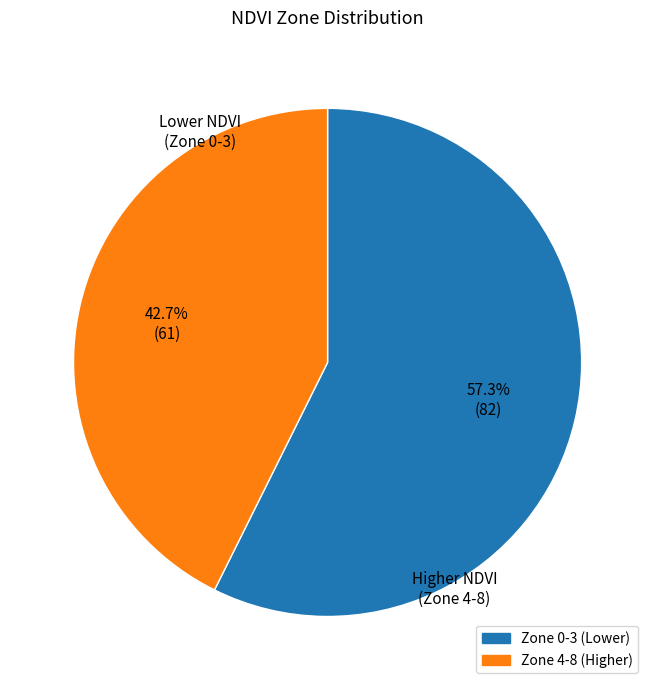

Is there any slice that represents more than half of the pie?

Yes